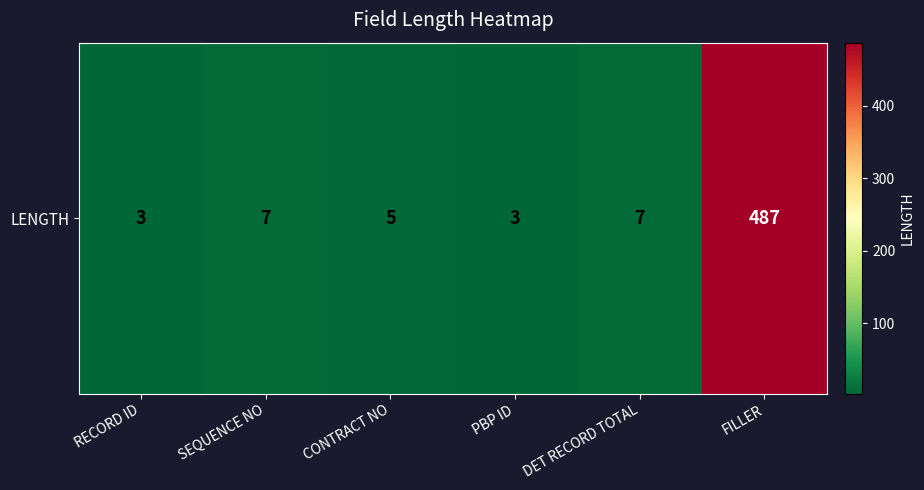

Which has a higher value, SEQUENCE NO or RECORD ID?

SEQUENCE NO